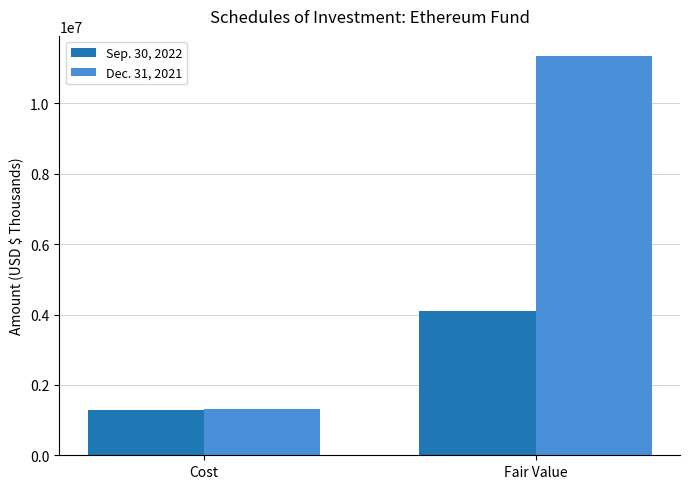

What is the highest value of the Sep. 30, 2022 series?

4088607